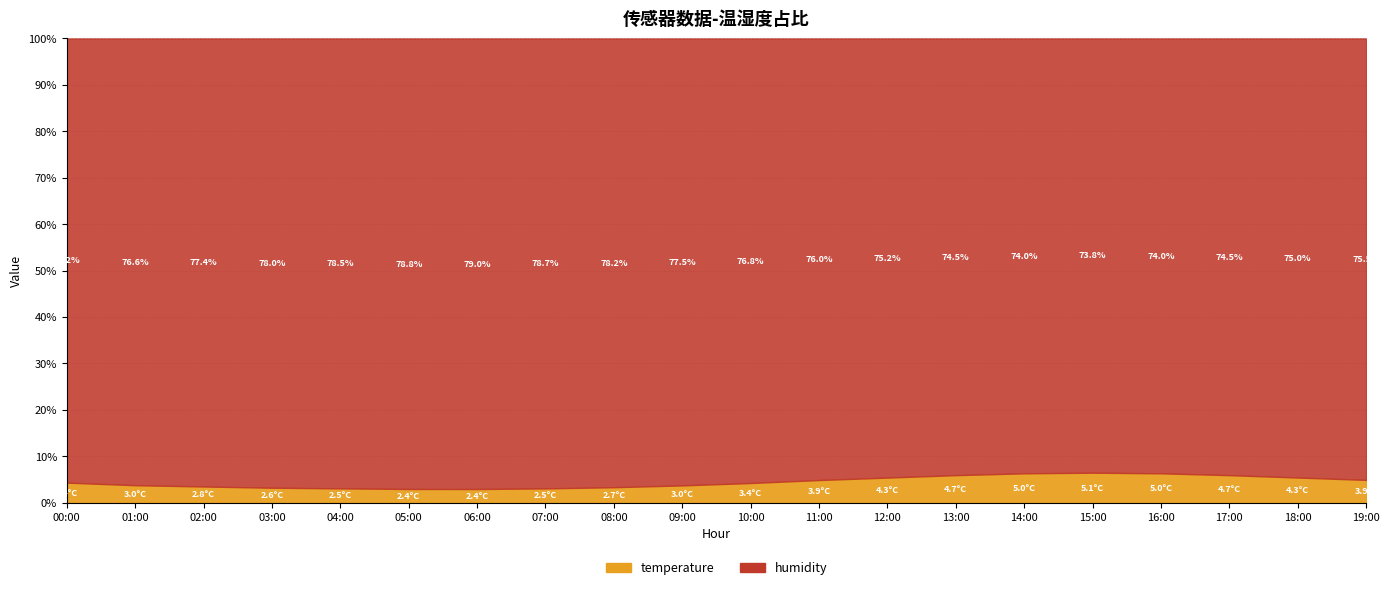

What is the total value across all series at 17:00?

79.2